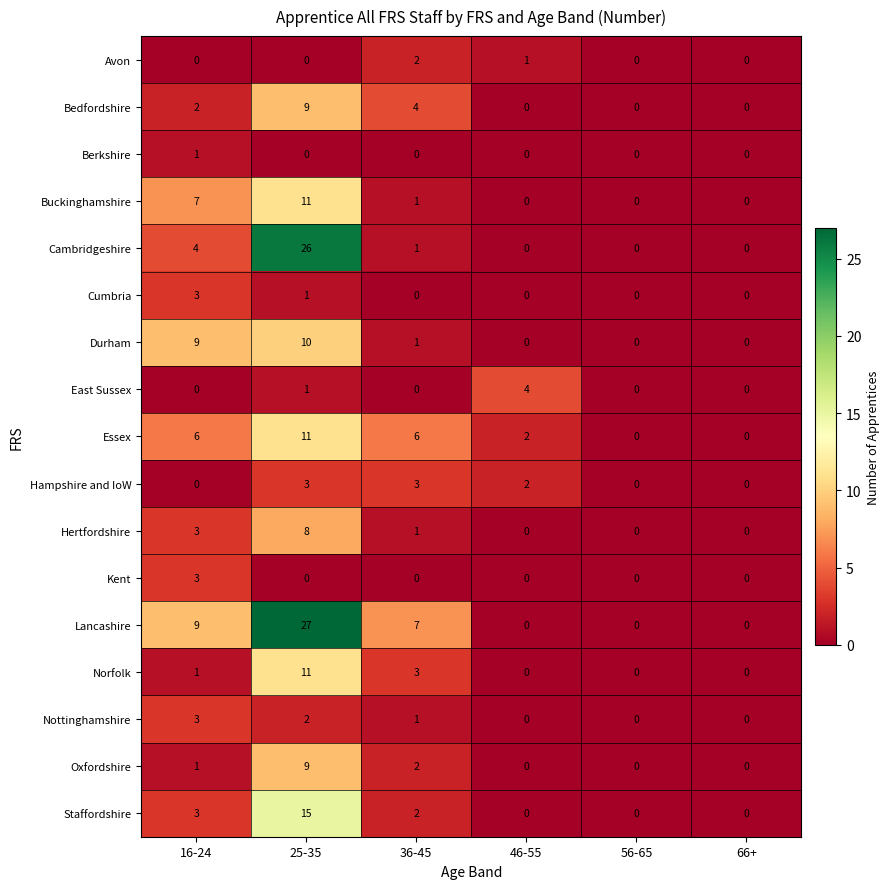

What is the difference between the highest and lowest values at 25-35?

27